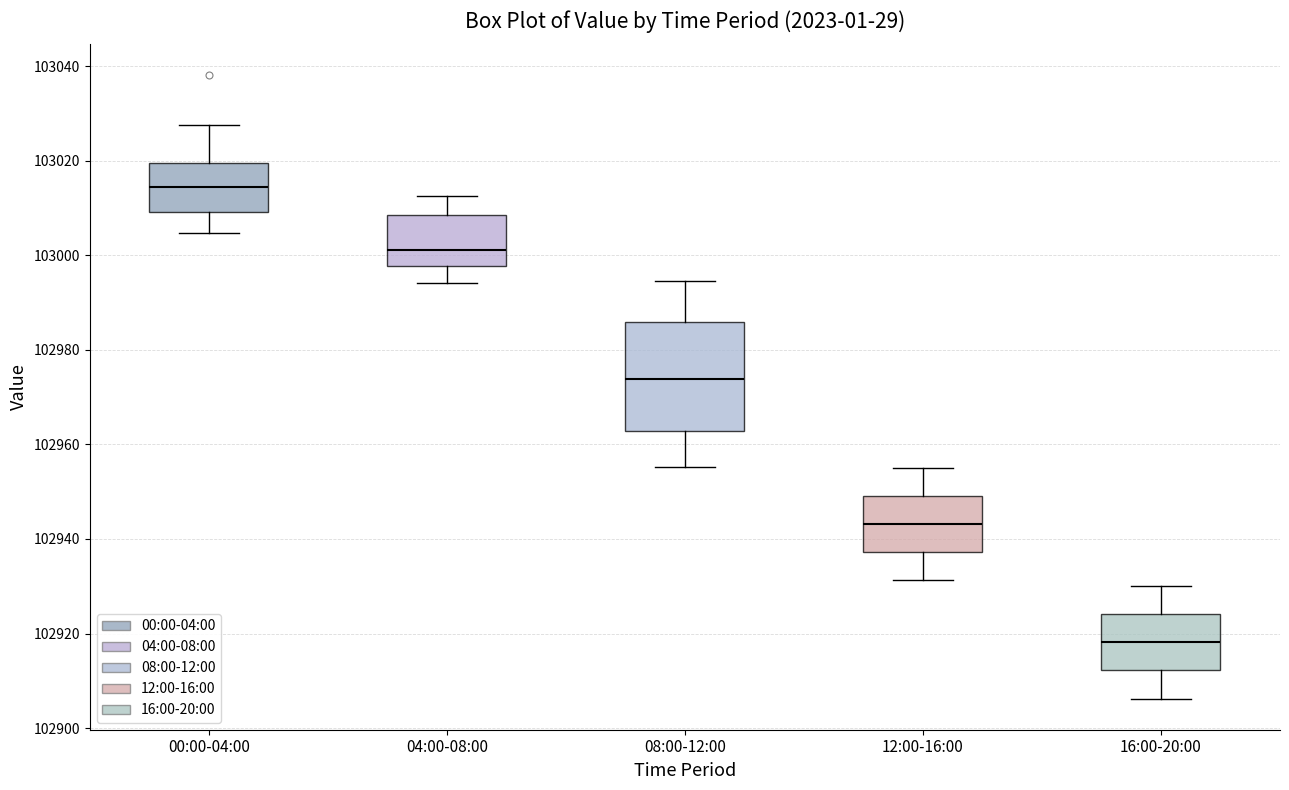

Comparing the boxes themselves (not the whiskers), which one is the tallest?

08:00-12:00